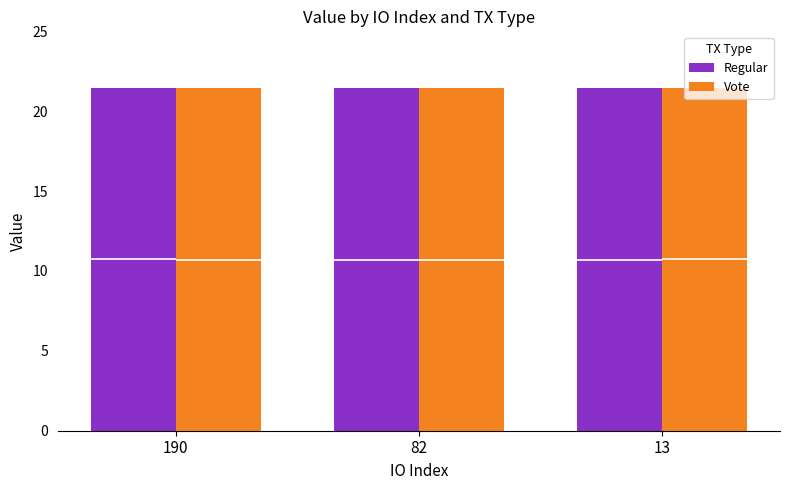

Which series has the largest total across all categories?

Regular